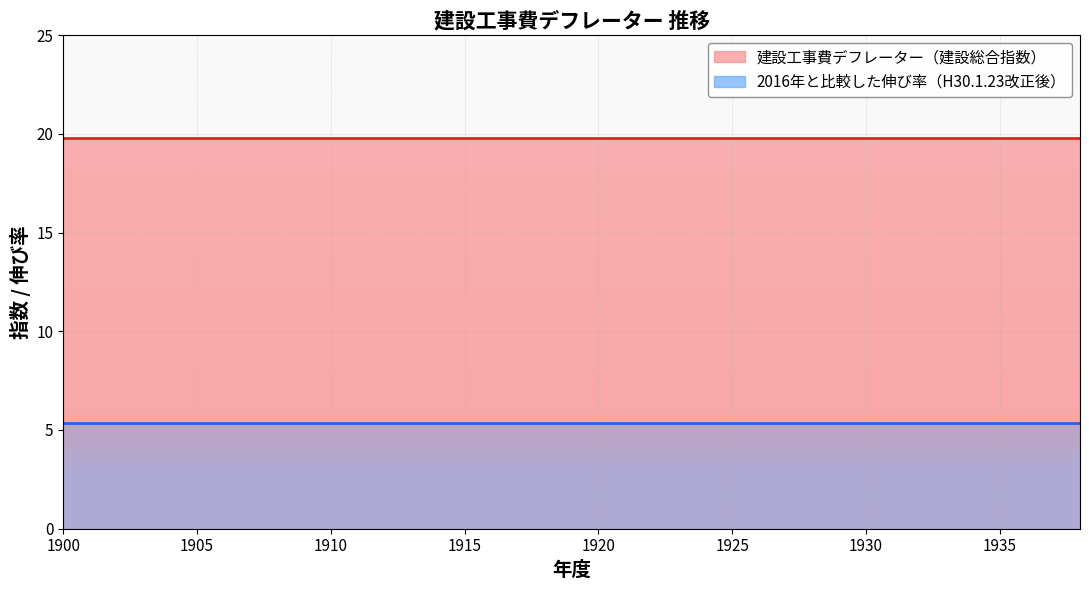

What is the maximum value shown in the chart?

19.8